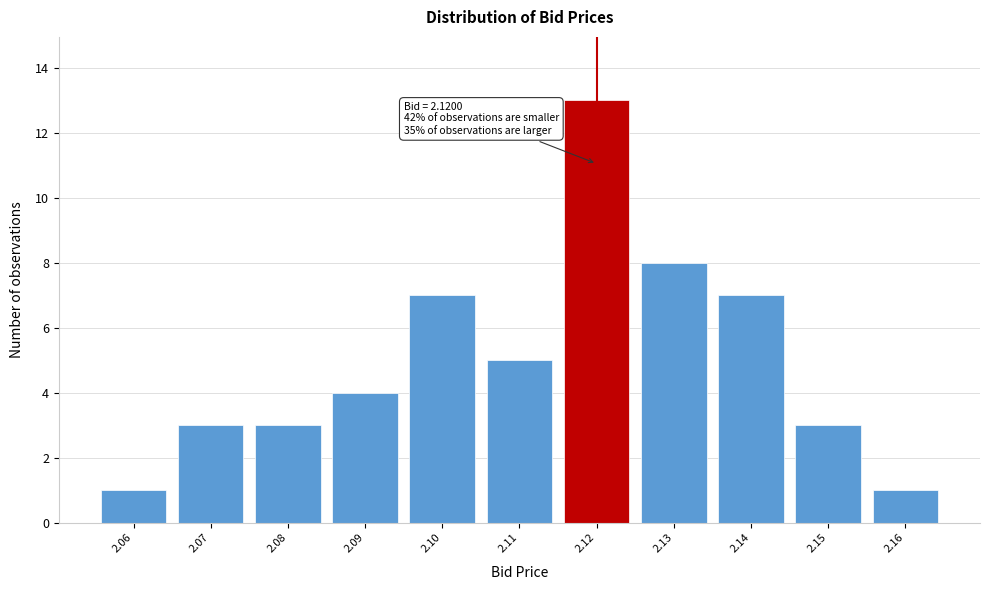

Over which range of the x-axis is the bar tallest?

2.115 to 2.125